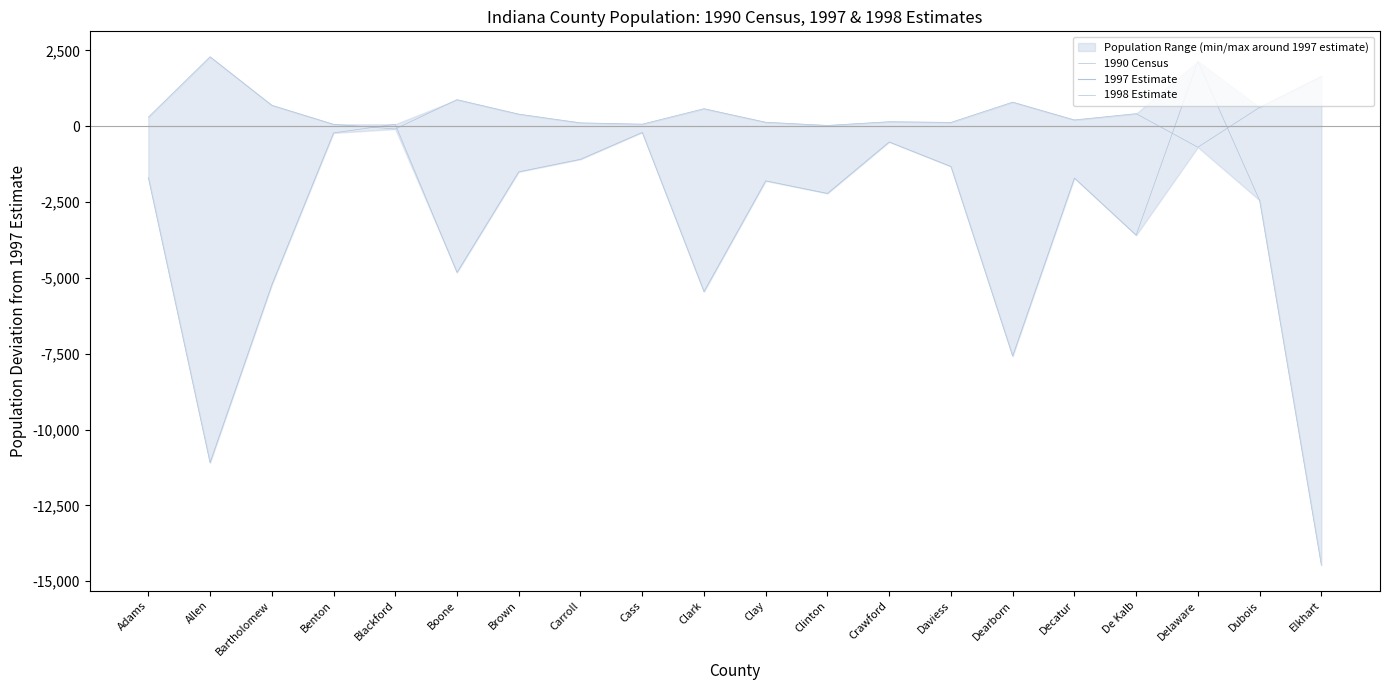

What is the label of the 16th point from the right?

Blackford